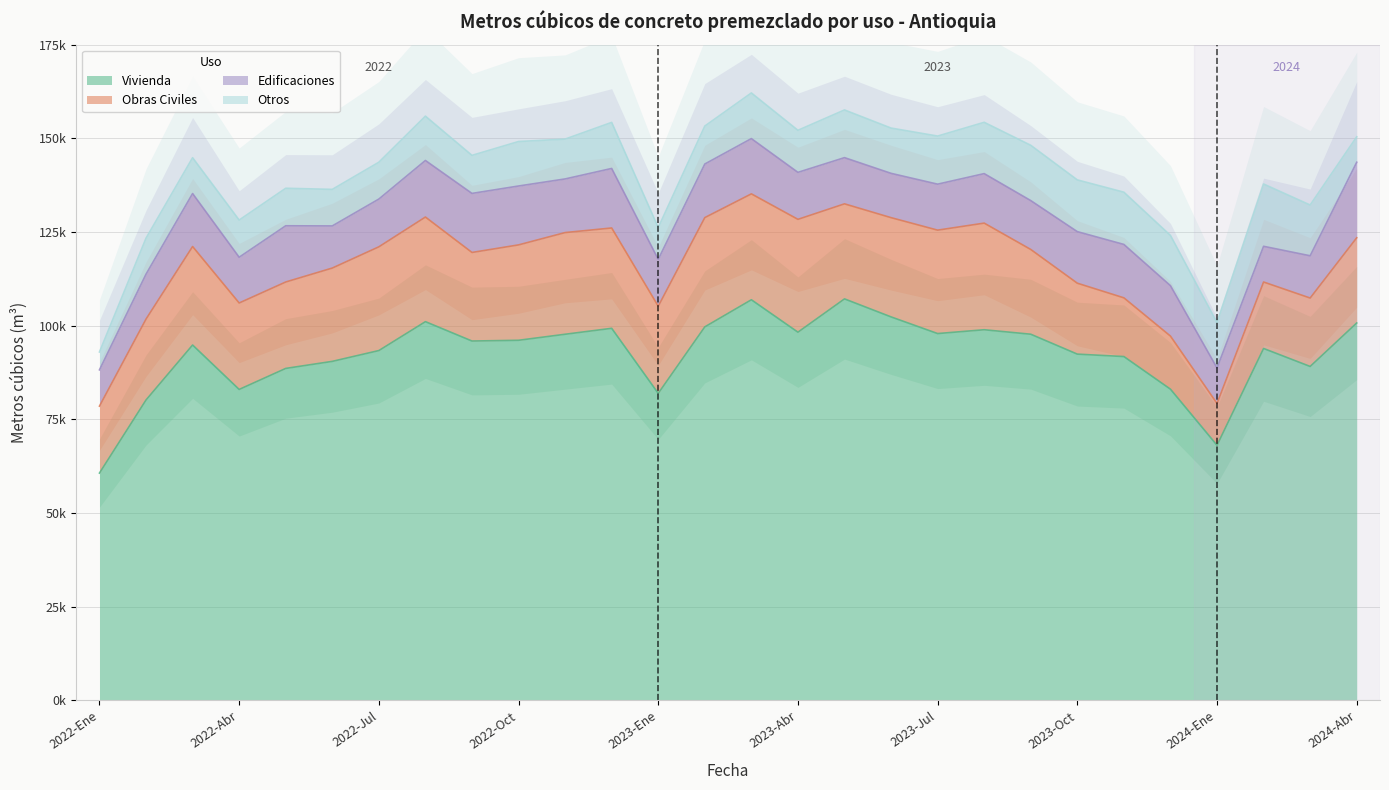

What is the label of the 3rd point from the left?

2022-Mar